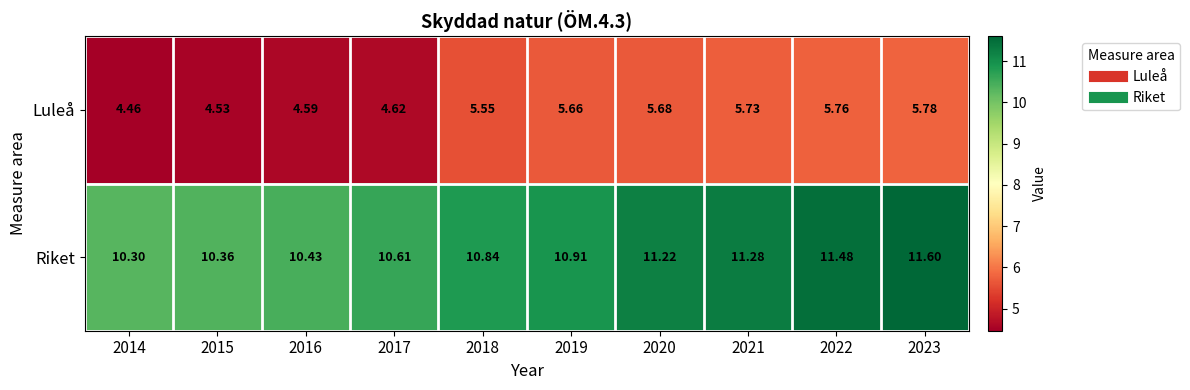

List the series in order of their overall mean, highest first.

Riket, Luleå